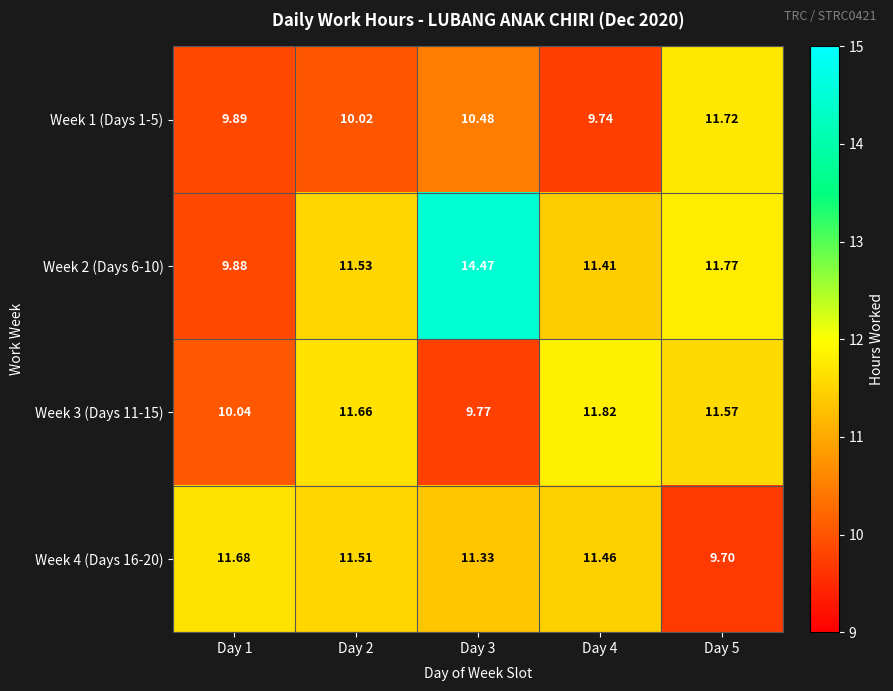

Is the value of Week 4 (Days 16-20) at Day 4 greater than the value of Week 3 (Days 11-15) at Day 2?

No